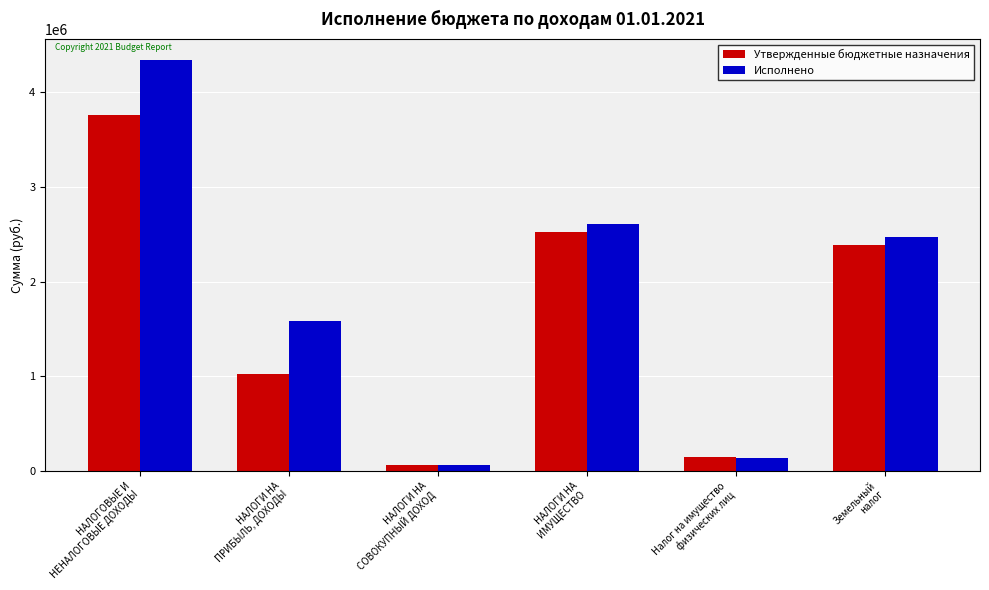

List the series in order of their peak value, lowest first.

Утвержденные бюджетные назначения, Исполнено